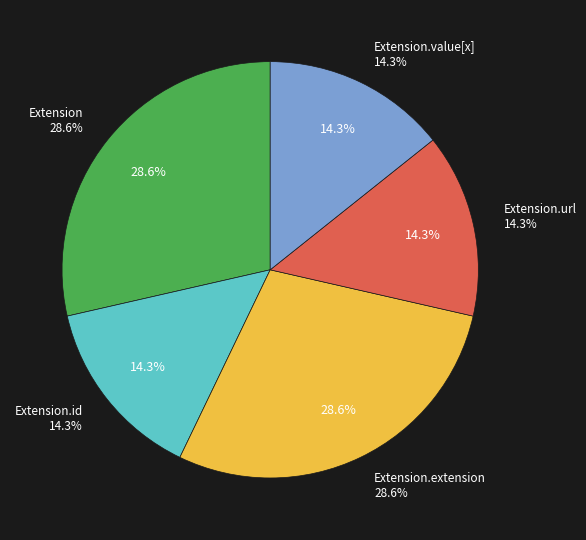

Which has a higher value, Extension.extension or Extension.id?

Extension.extension